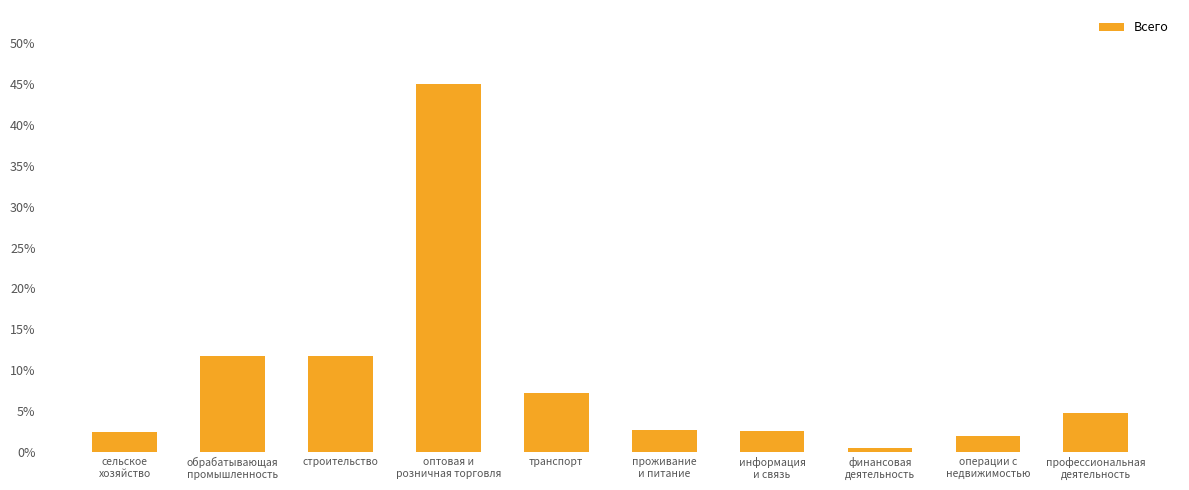

What is the label of the 6th bar from the right?

транспорт